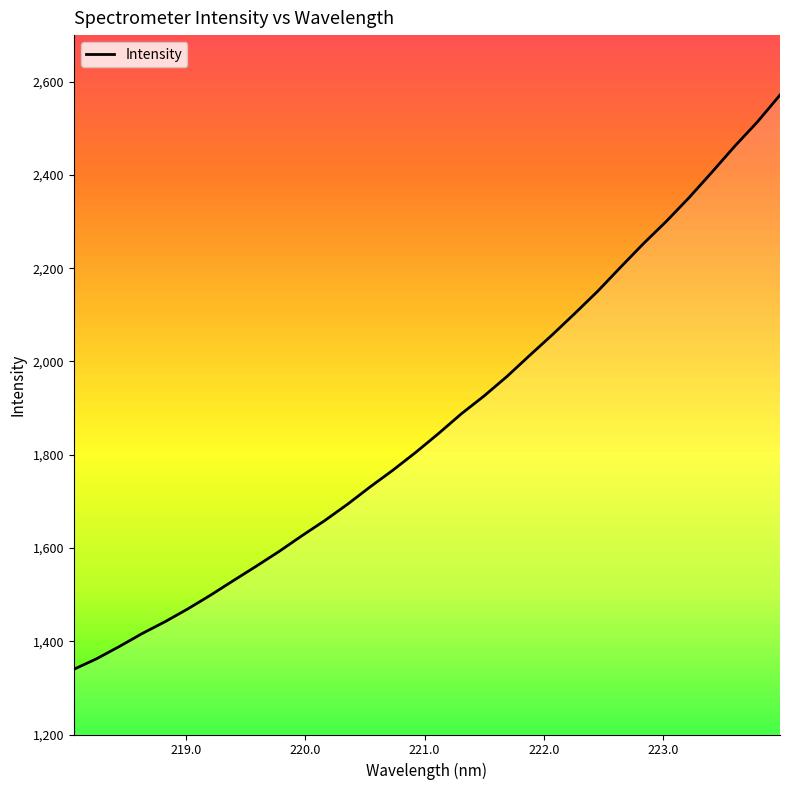

Reading left to right, what are all the values shown in this chart?

1339.8	1362.4	1388.8	1416.6	1441.8	1469.4	1498.9	1530.1	1560.9	1592.5	1626.1	1658.6	1693.6	1731.1	1766.9	1805.1	1845.5	1887.7	1926.0	1967.6	2012.9	2057.5	2103.8	2151.2	2202.5	2252.8	2300.4	2351.2	2405.5	2461.1	2513.4	2571.5